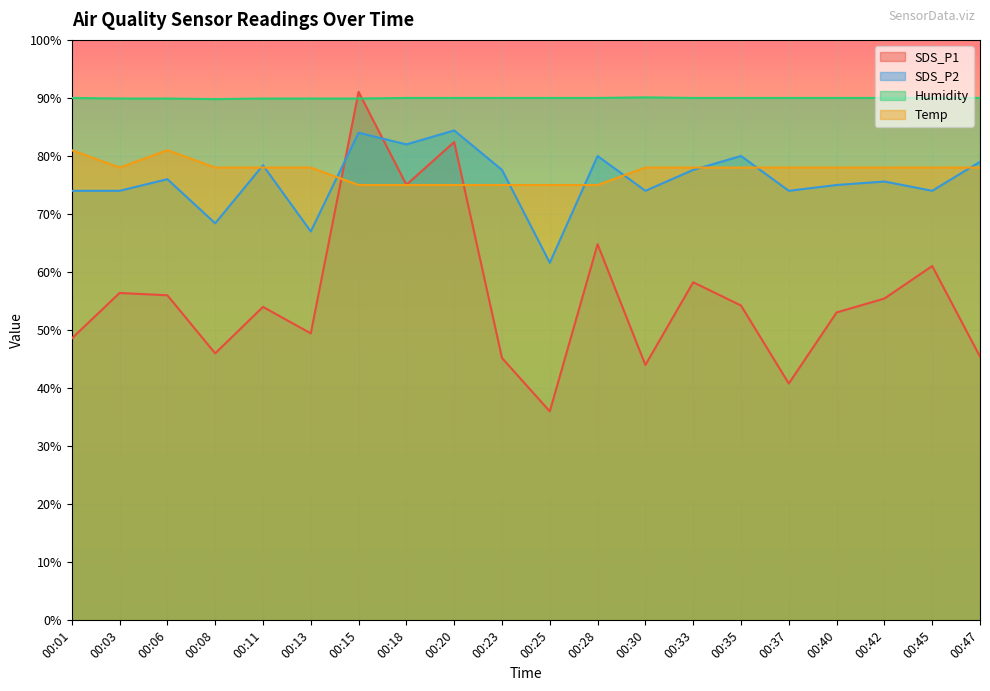

What is the difference between the Humidity values at 00:08 and 00:30?

0.3